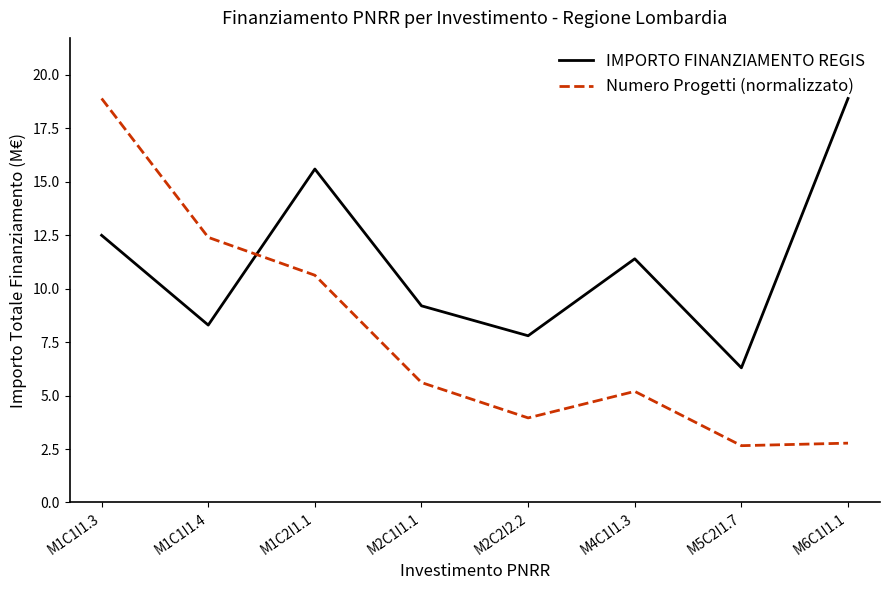

Is the value of IMPORTO FINANZIAMENTO REGIS at M2C2I2.2 greater than the value of Numero Progetti (normalizzato) at M4C1I1.3?

Yes